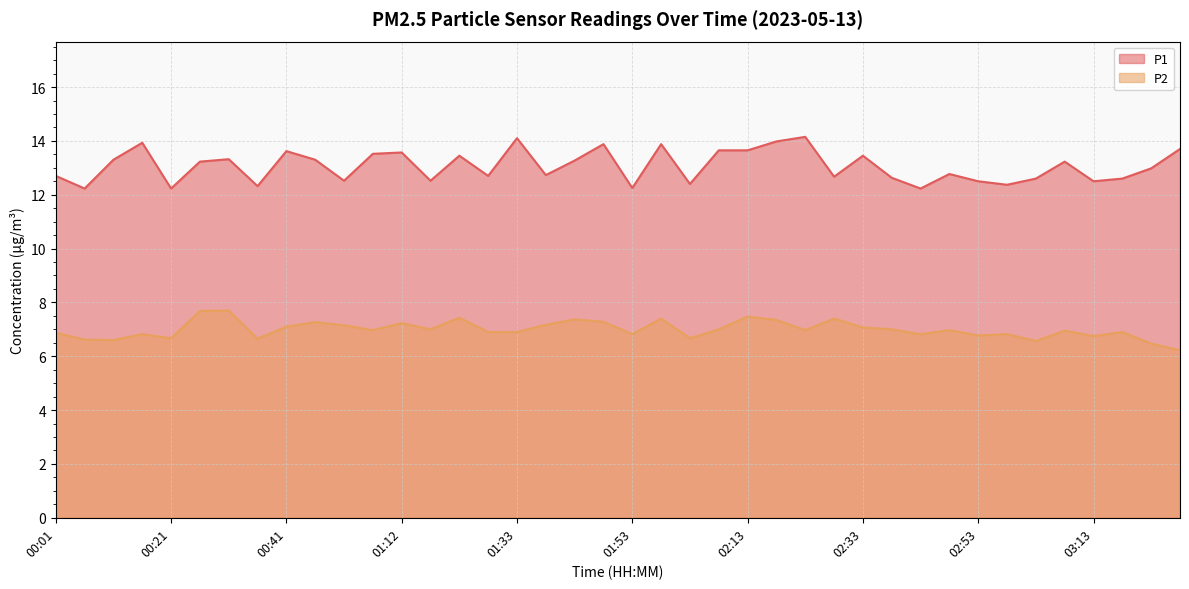

What is the difference between the highest and lowest values at 02:53?

5.7